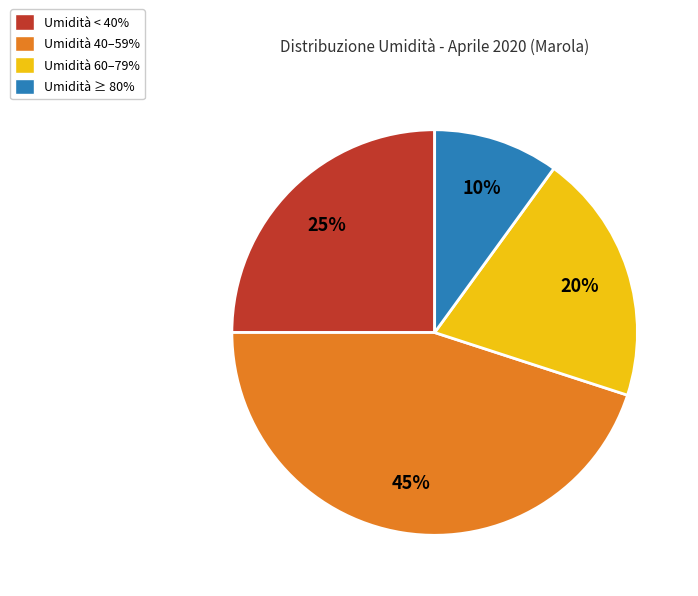

What is the ratio of the value at Umidità 40–59% to the value at Umidità 60–79%?

2.2